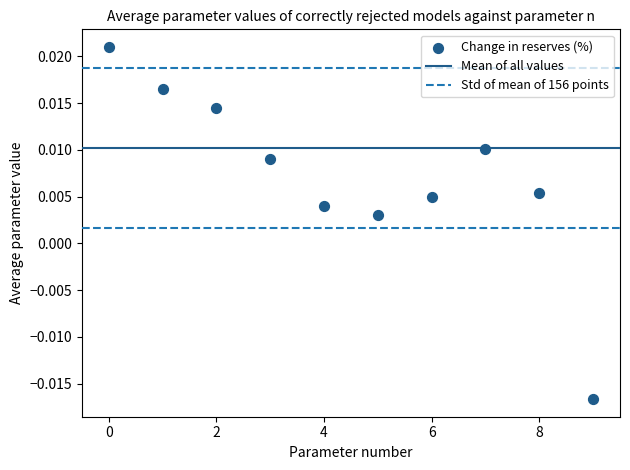

How many data points are displayed?

10